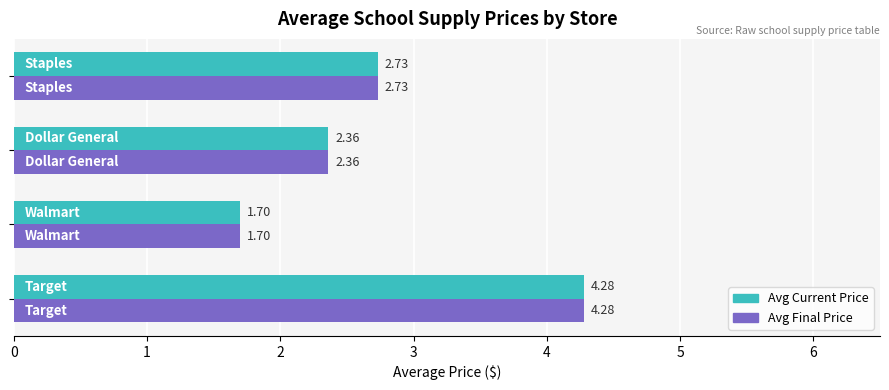

What is the difference between the second highest and minimum values in the Avg Current Price series?

1.0